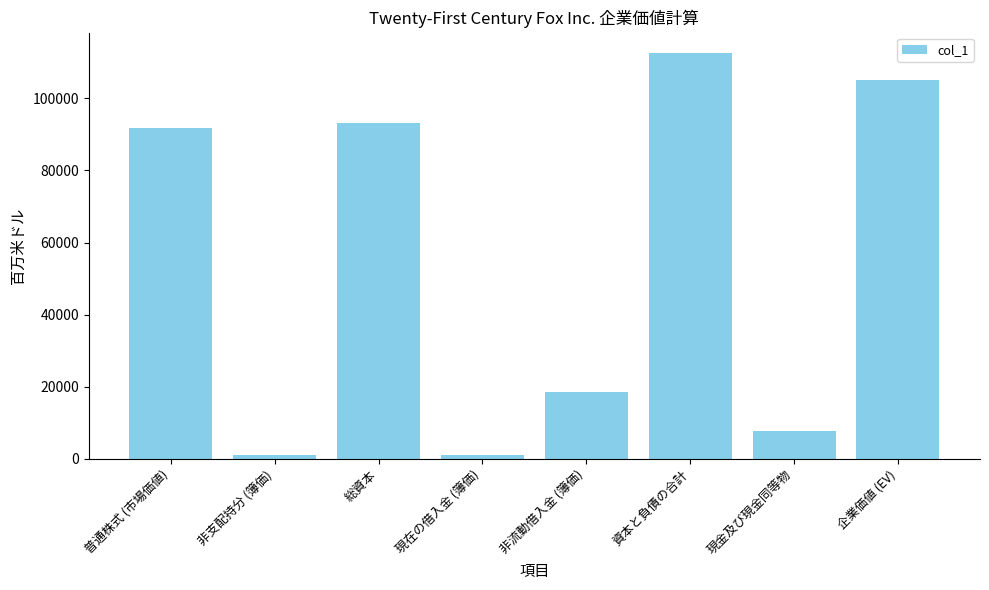

What is the value of the 7th bar from the left?

7622